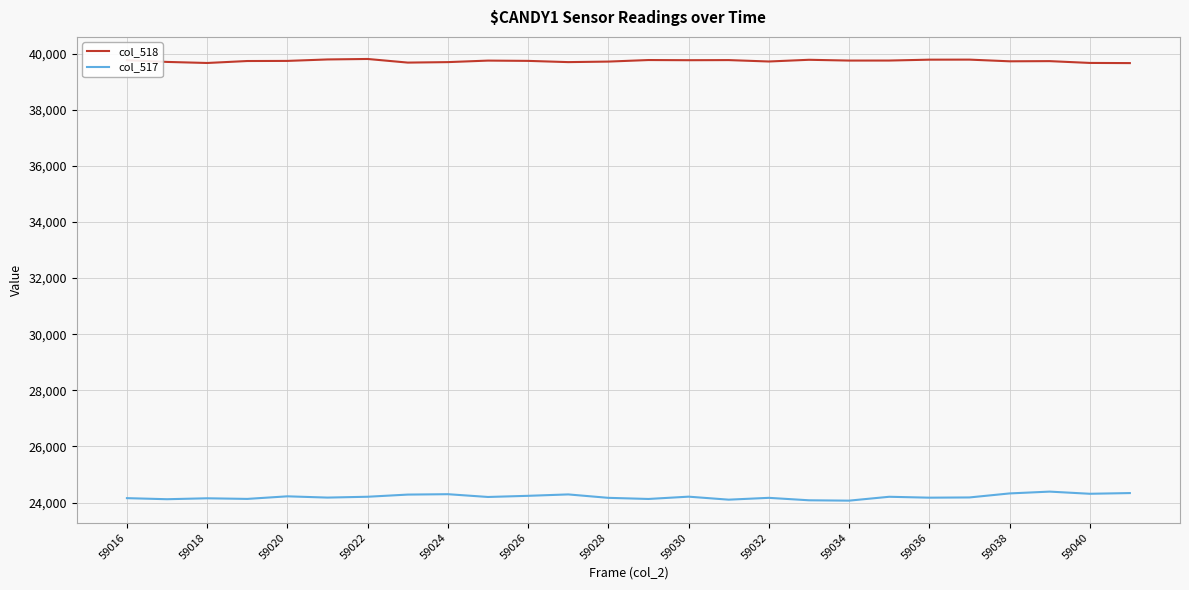

Which series has the largest total across all categories?

col_518